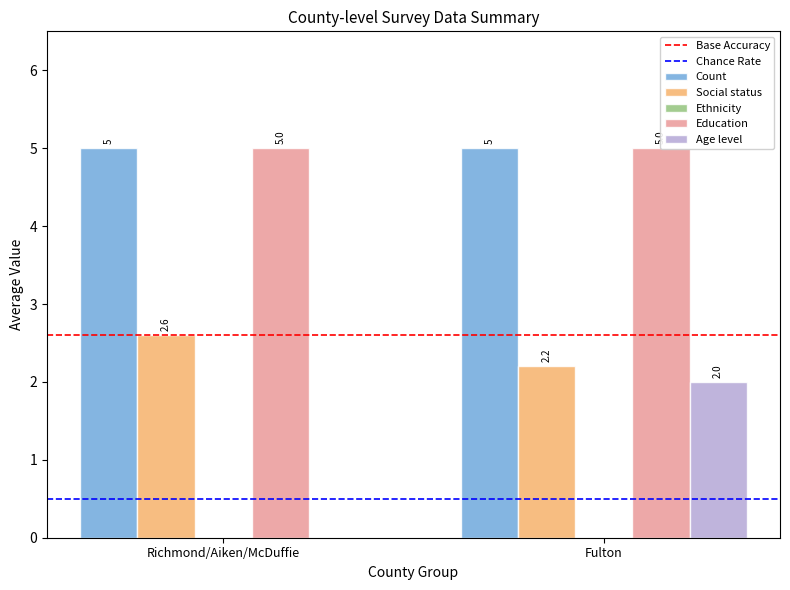

What is the value of the Social status bar at the 2nd from the left?

2.2